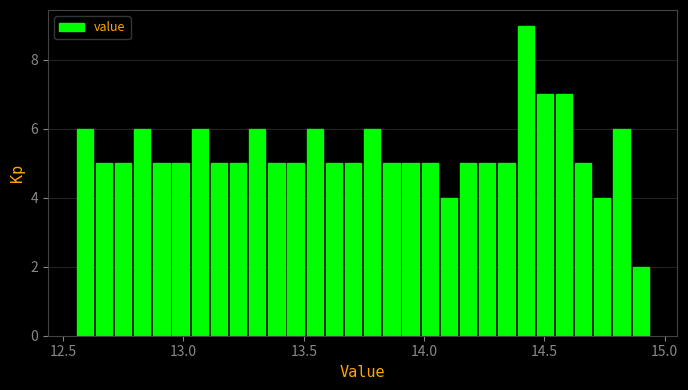

Read against the x-axis, roughly where is the centre of the tallest bar?

14.40